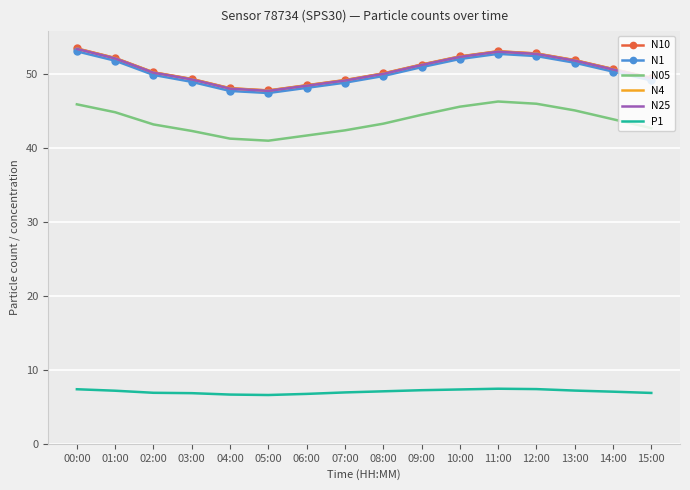

True or false: P1 has a value of 12.5 at 07:00.

False